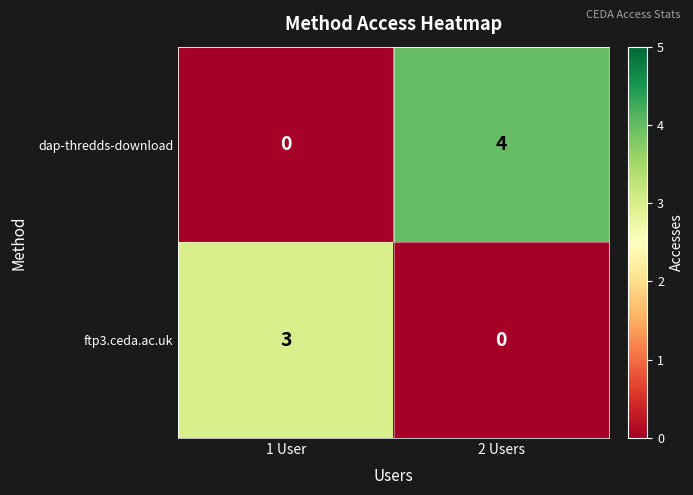

Which category has the lowest value in the ftp3.ceda.ac.uk series?

2 Users